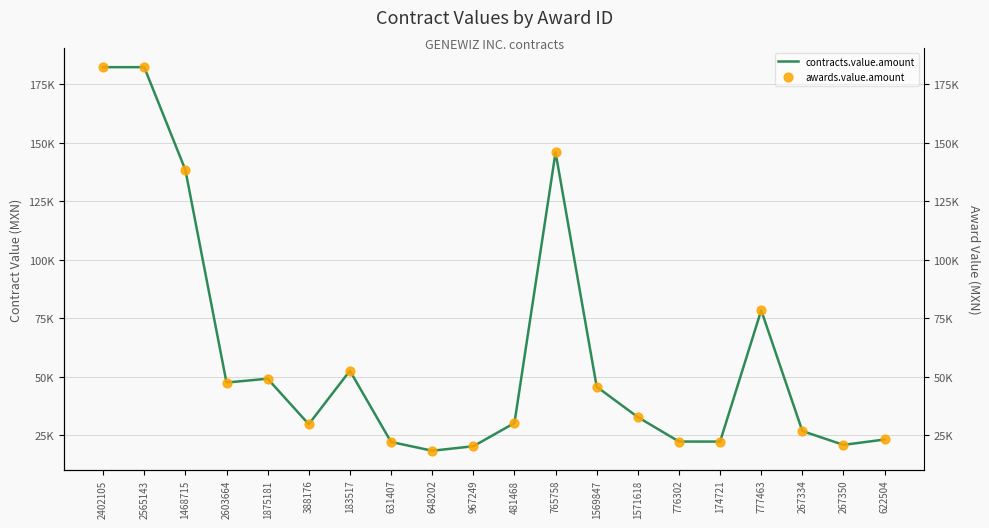

What is the total value across all series at 1571618?

65620.7